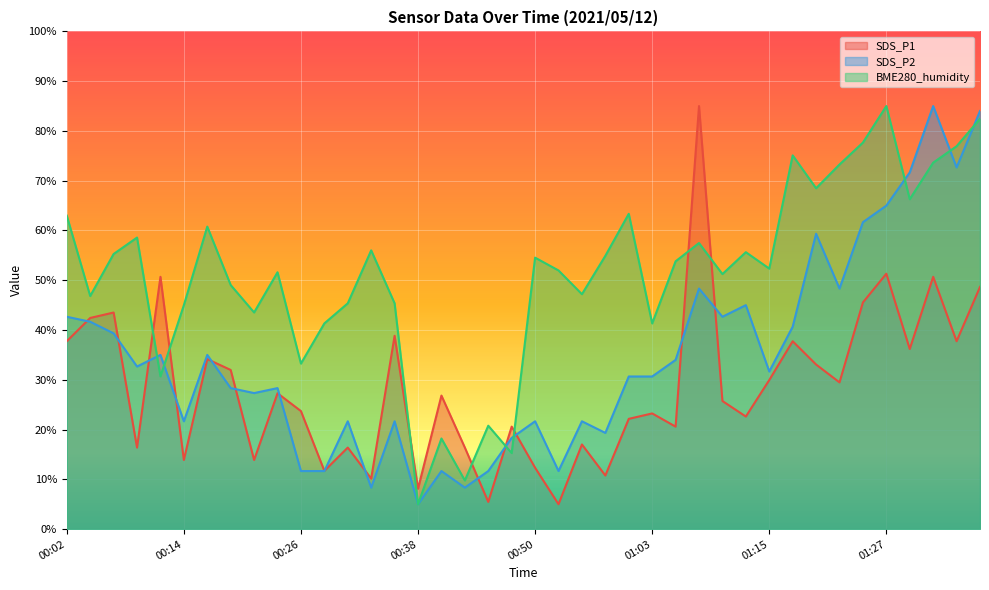

What is the label of the 21st point from the left?

00:50